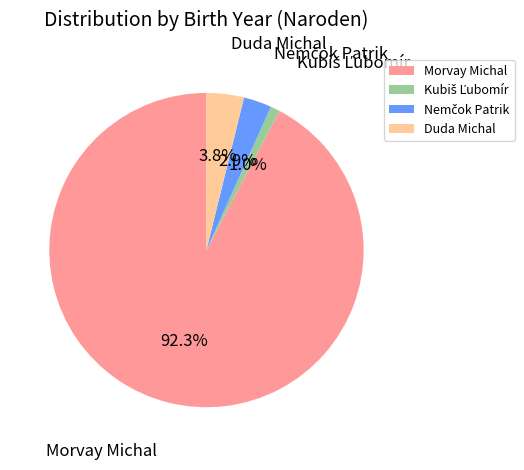

Count the number of slices in the pie.

4